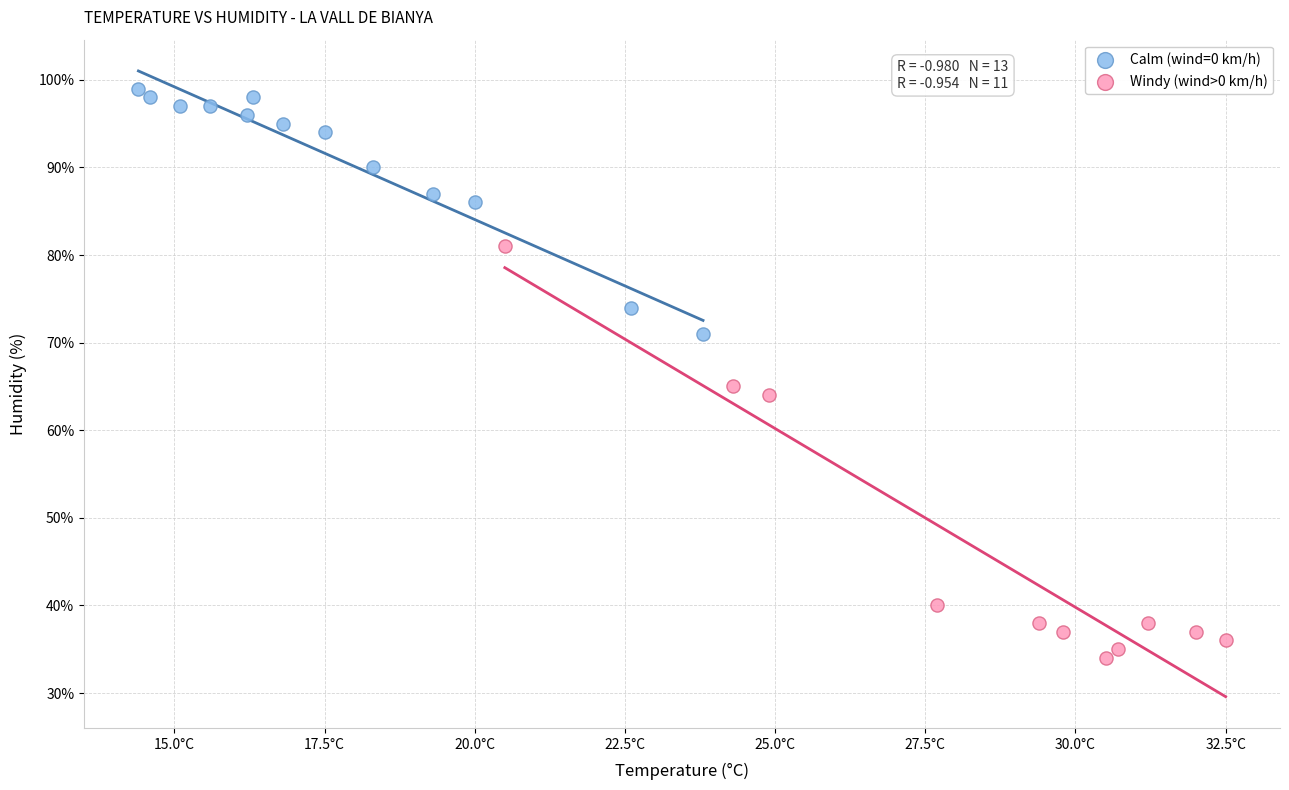

Which series contains the highest Y value?

Calm (wind=0 km/h)